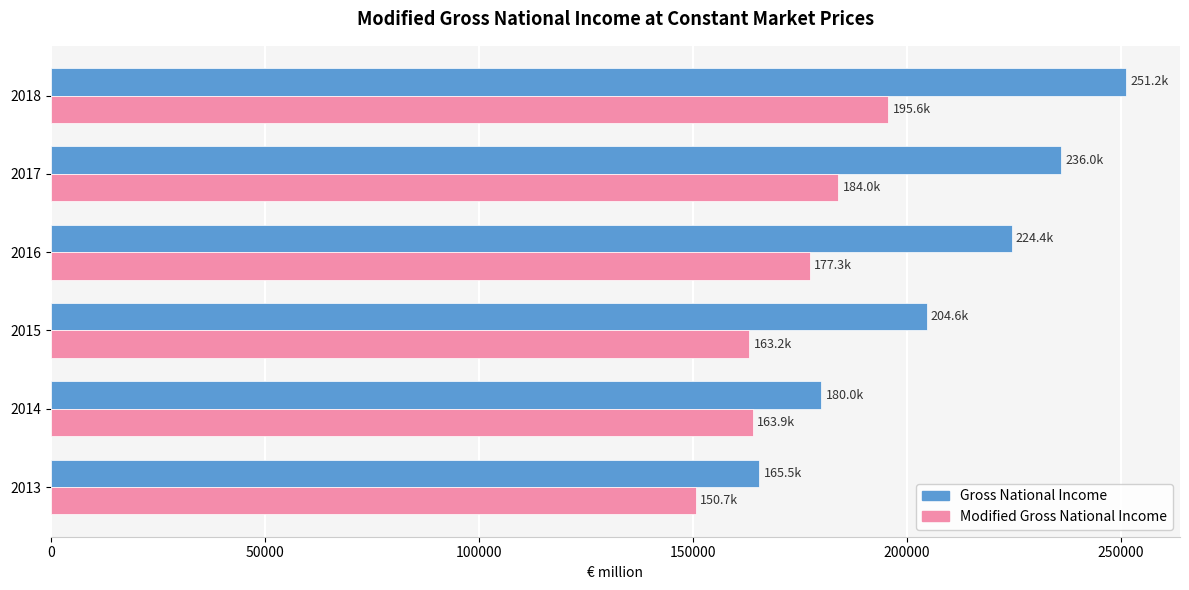

The value of Gross National Income at 2016 is 59414.3. True or false?

False